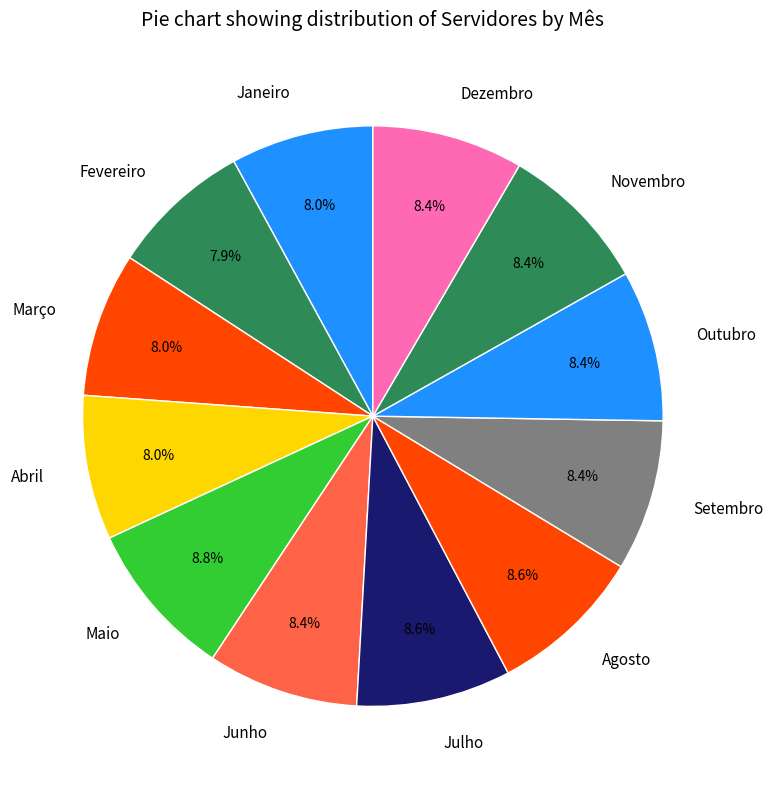

Which has a higher value, Abril or Julho?

Julho